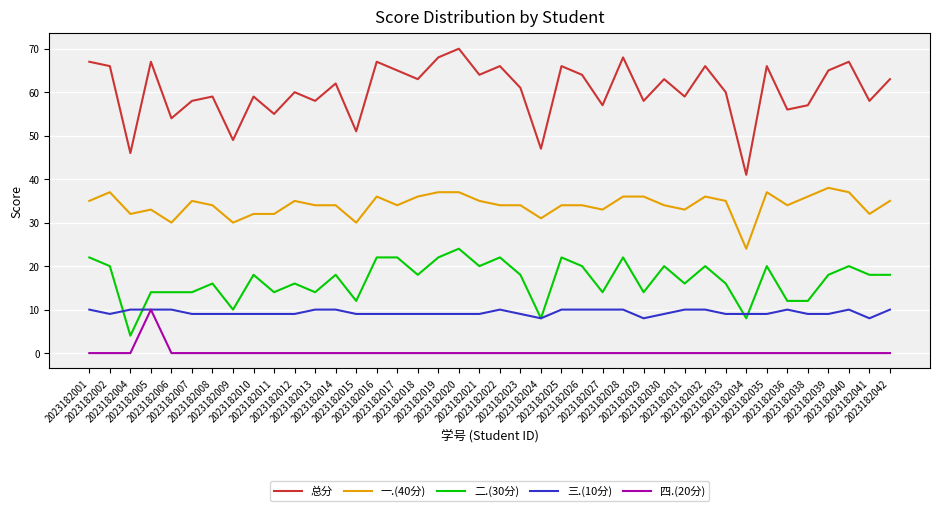

What is the difference between the highest and lowest values at 2023182021?

64